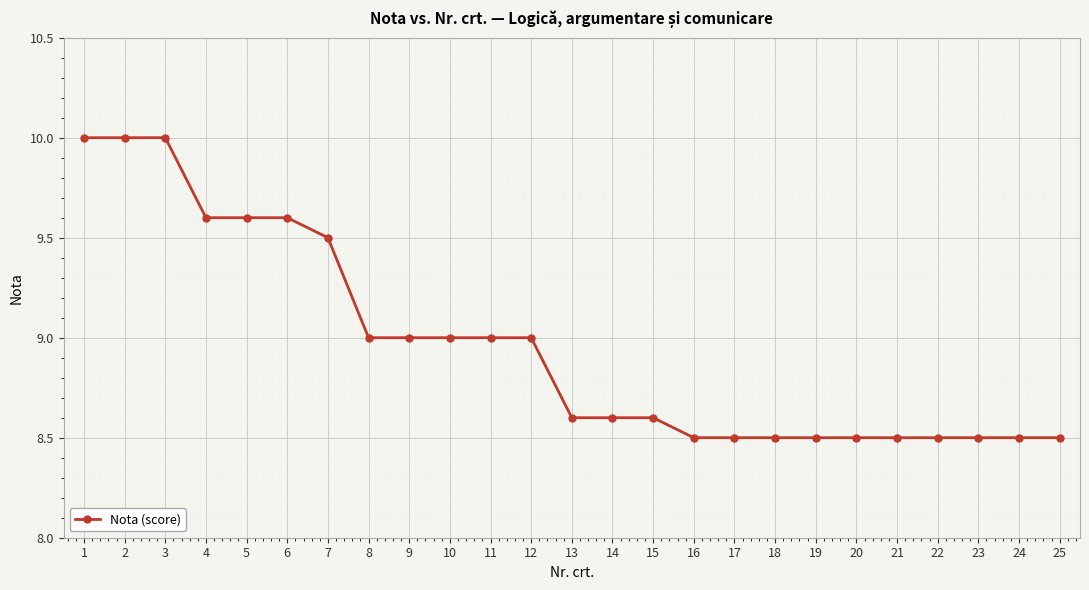

What is the minimum value shown in the chart?

8.5